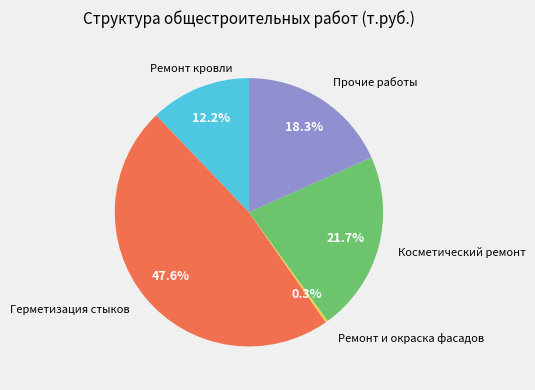

Which category has the biggest portion of the pie?

Герметизация стыков